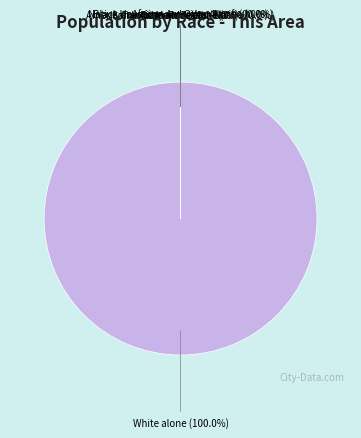

Which slice is the largest?

White alone